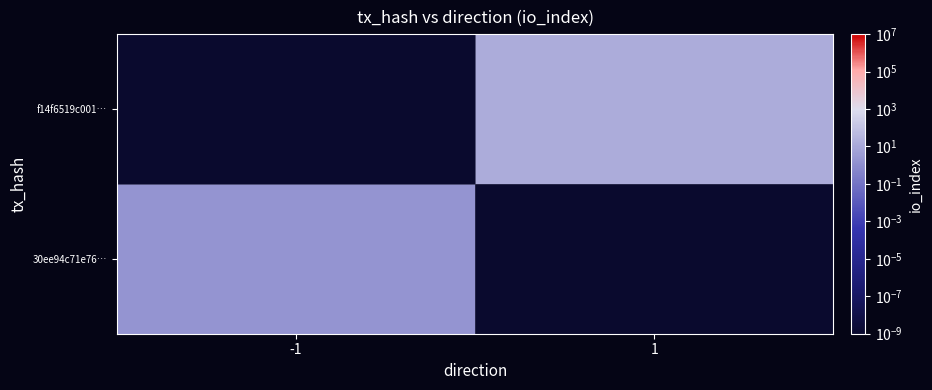

At how many categories does at least one series exceed 3?

1